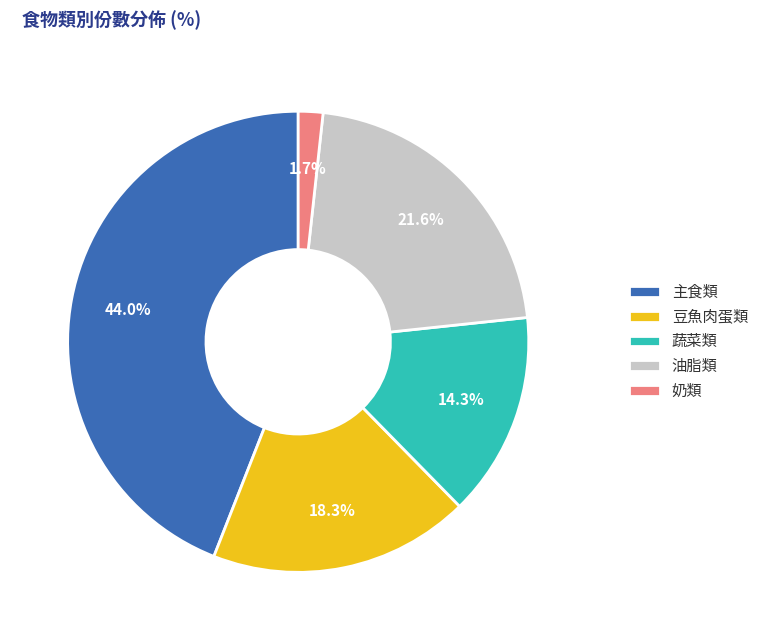

Does 油脂類 account for over 50% of the chart?

No